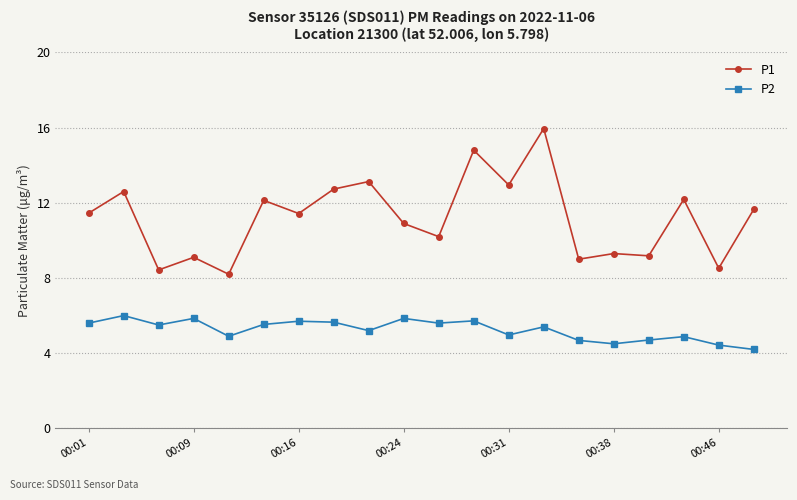

True or false: P2 has more than 0 interior local peaks.

True